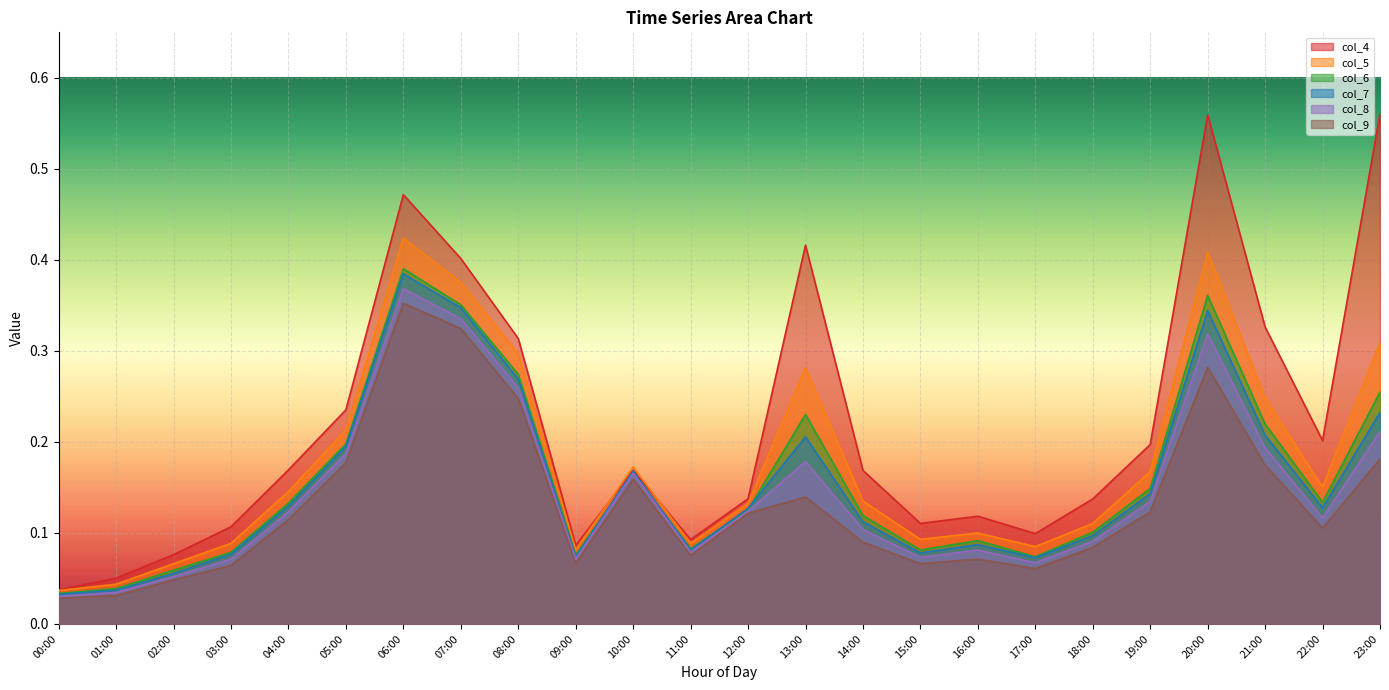

True or false: col_7 and col_8 intersect in this chart.

False